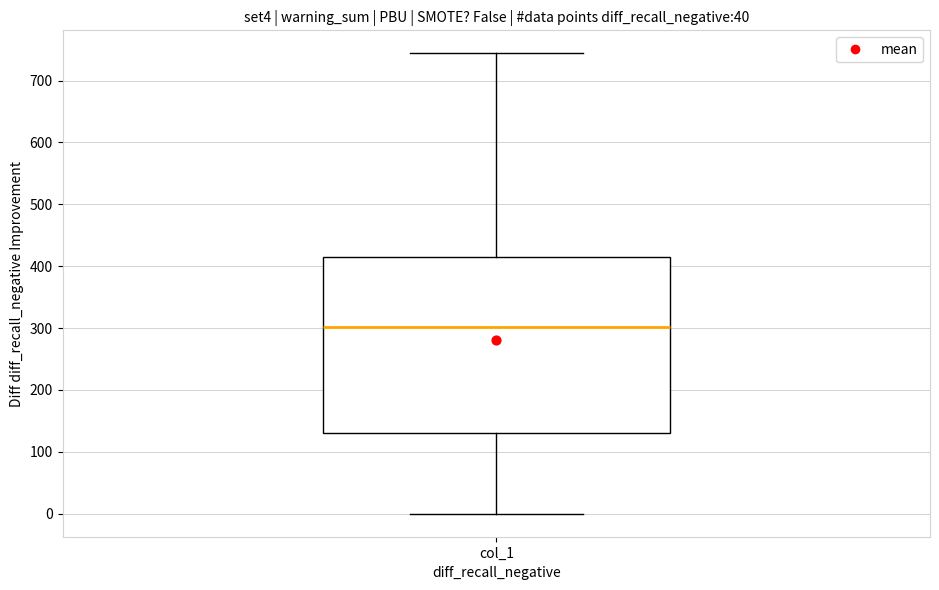

Read this box plot against the y-axis: the position of the median line, the range covered by the box, and the ends of both whiskers. The values are not printed on the chart, so give them approximately, as read against the axis.

median 300, box 130 to 410, whiskers 0 to 740